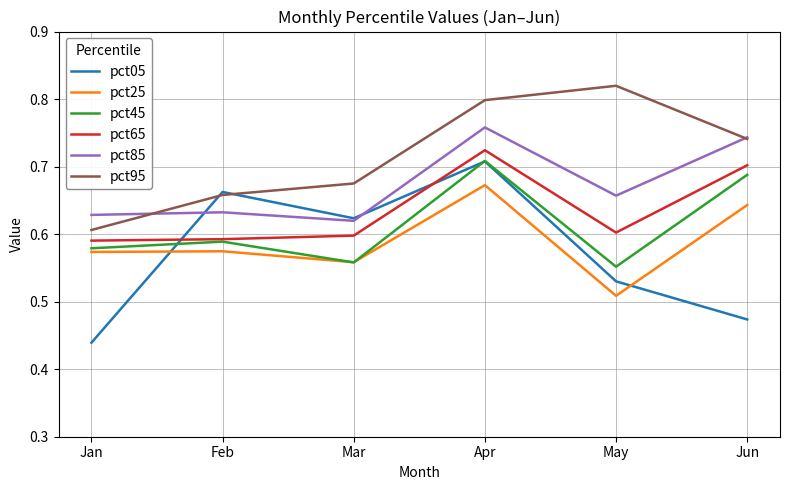

Count the number of categories in the chart.

6